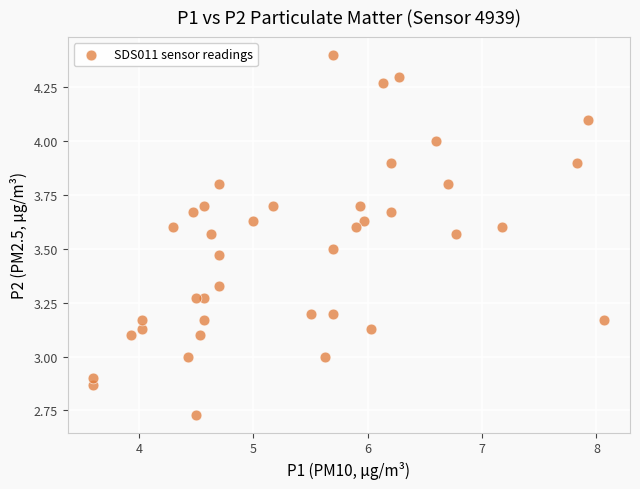

What is the range of Y values (max minus min)?

1.7